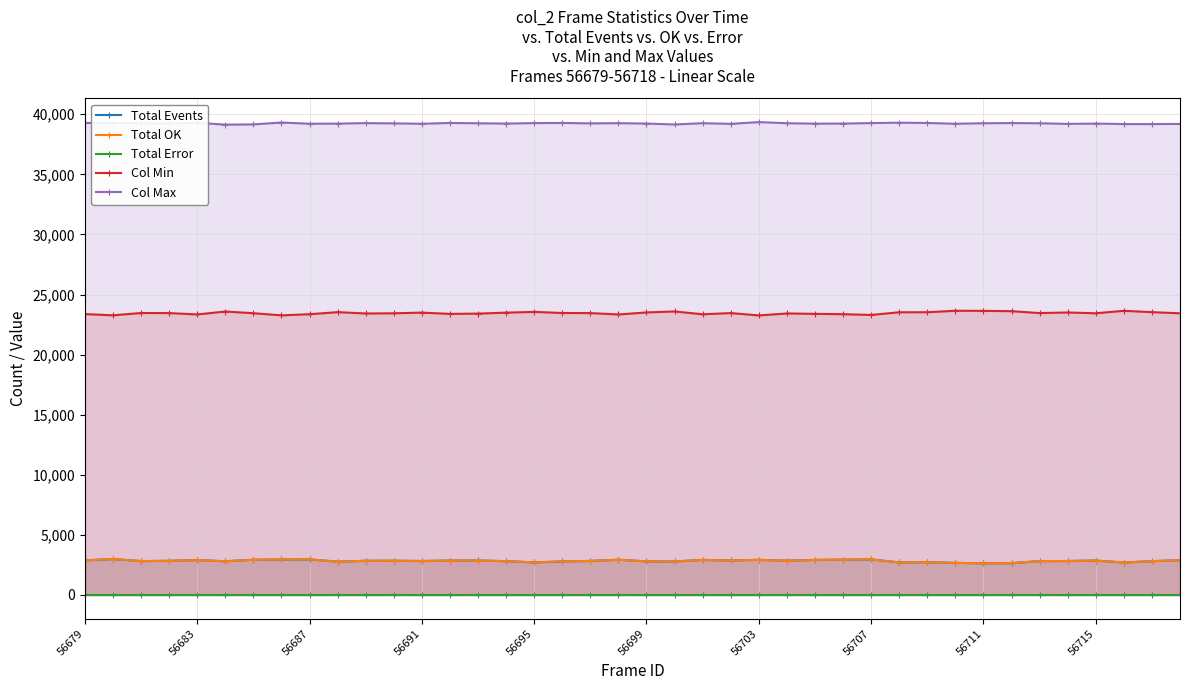

What is the difference between the highest and lowest values at 11?

39242